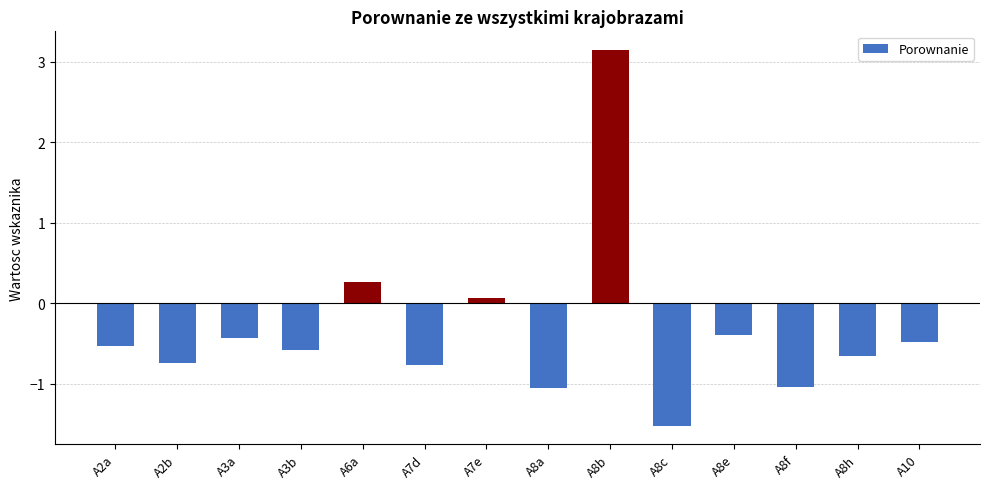

What is the change in value from A3a to A8b?

+3.6